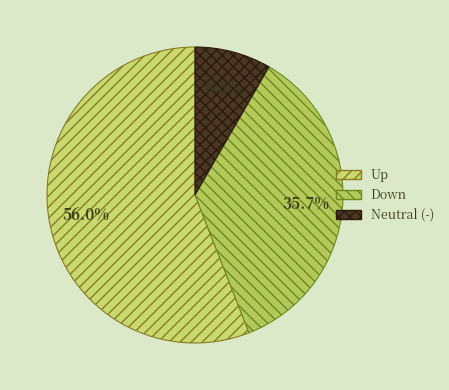

How many segments does this pie chart have?

3